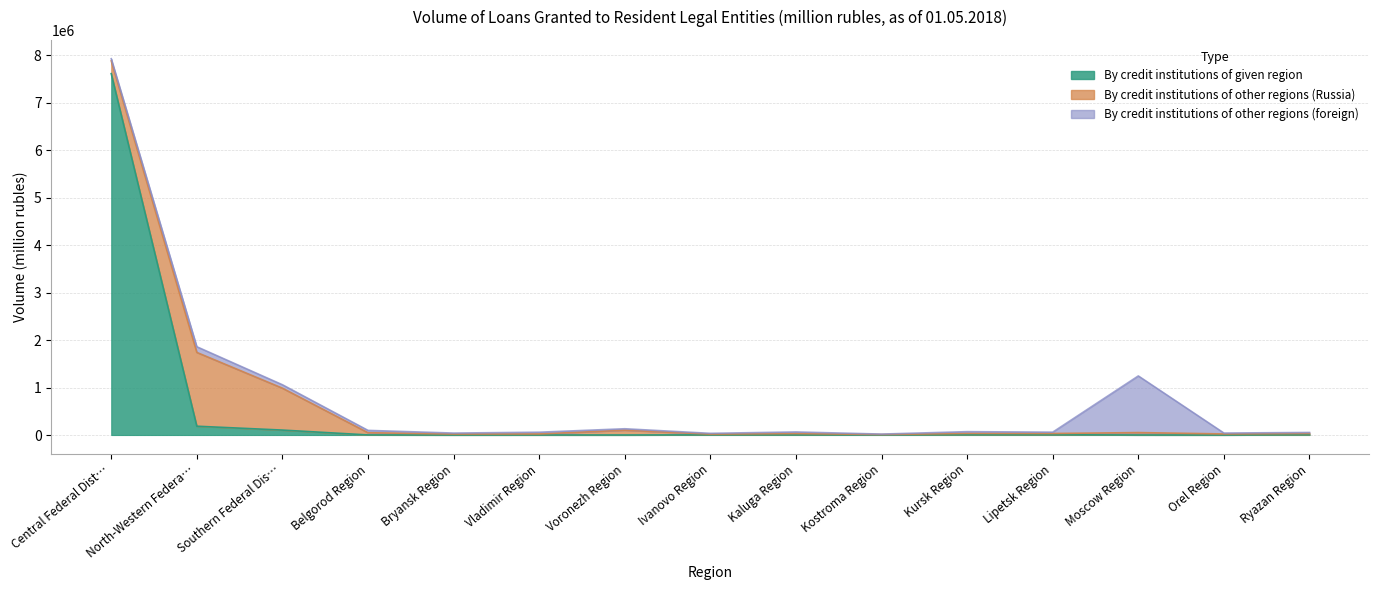

Is it true that By credit institutions of other regions (Russia) equals 882818 at Southern Federal District?

True